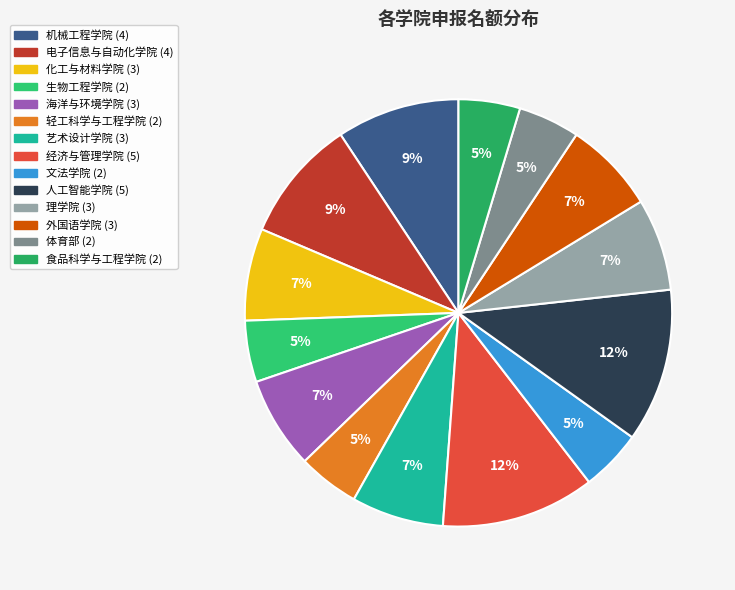

To the nearest percent, what percentage of the pie is 外国语学院?

7%